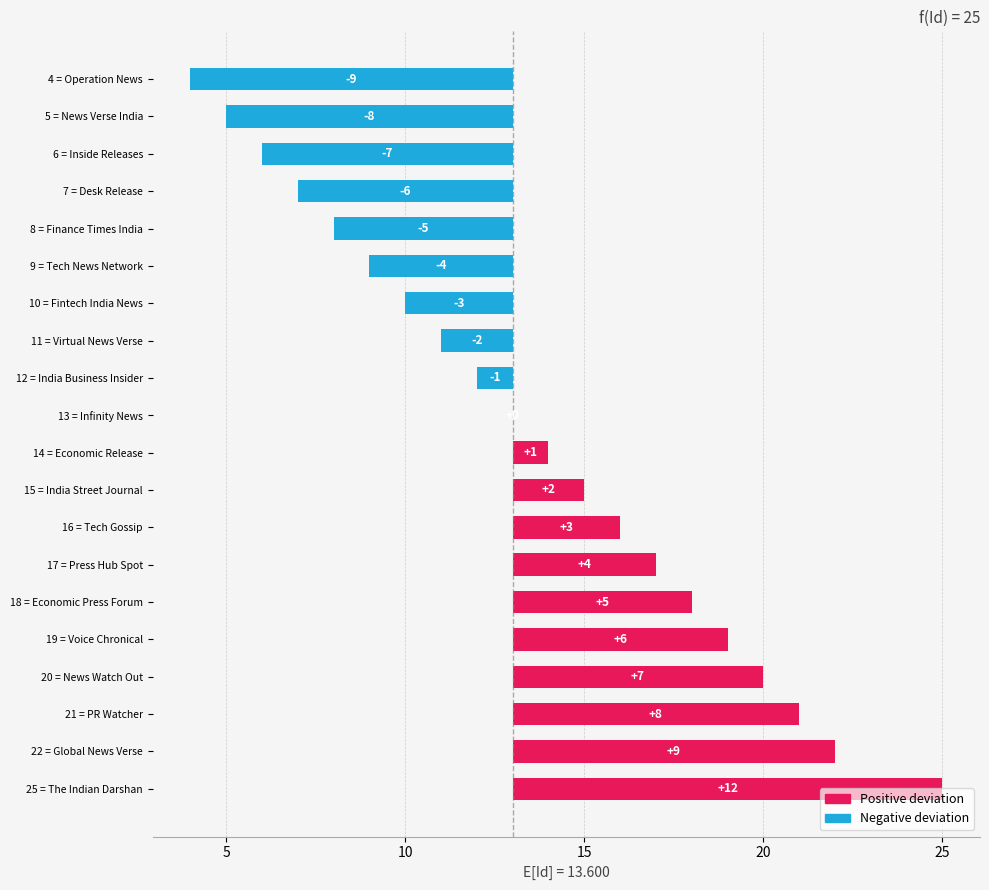

Where does the data first go above 1?

15 = India Street Journal